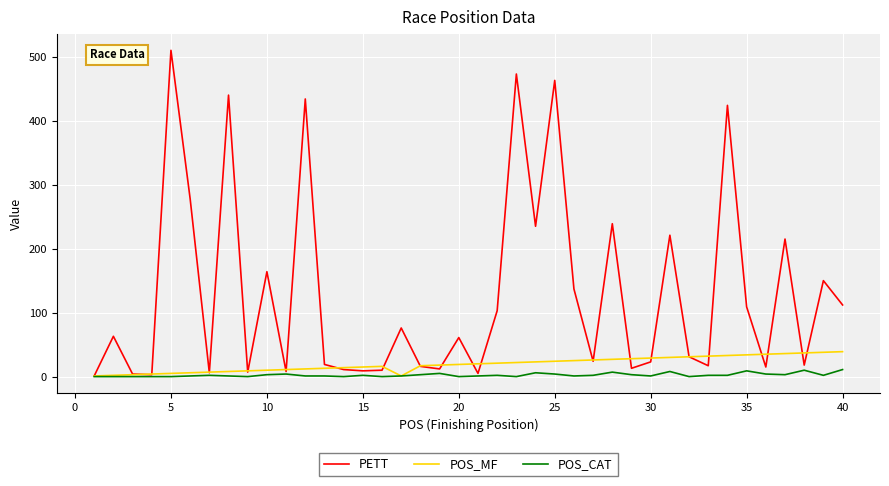

Rank the series by their maximum value, from highest to lowest.

PETT, POS_MF, POS_CAT